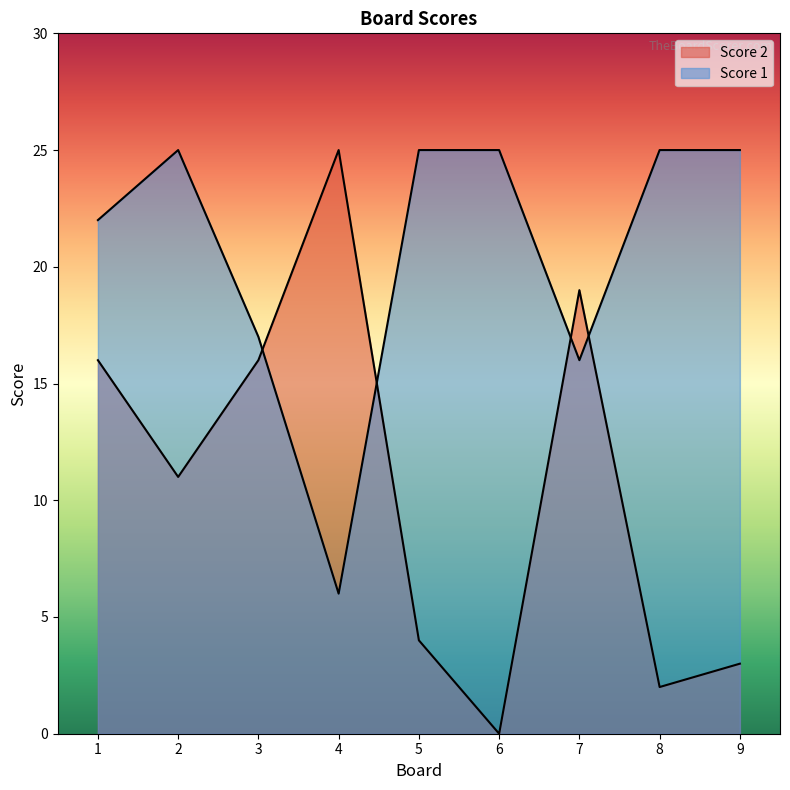

How many data points does each series have?

9